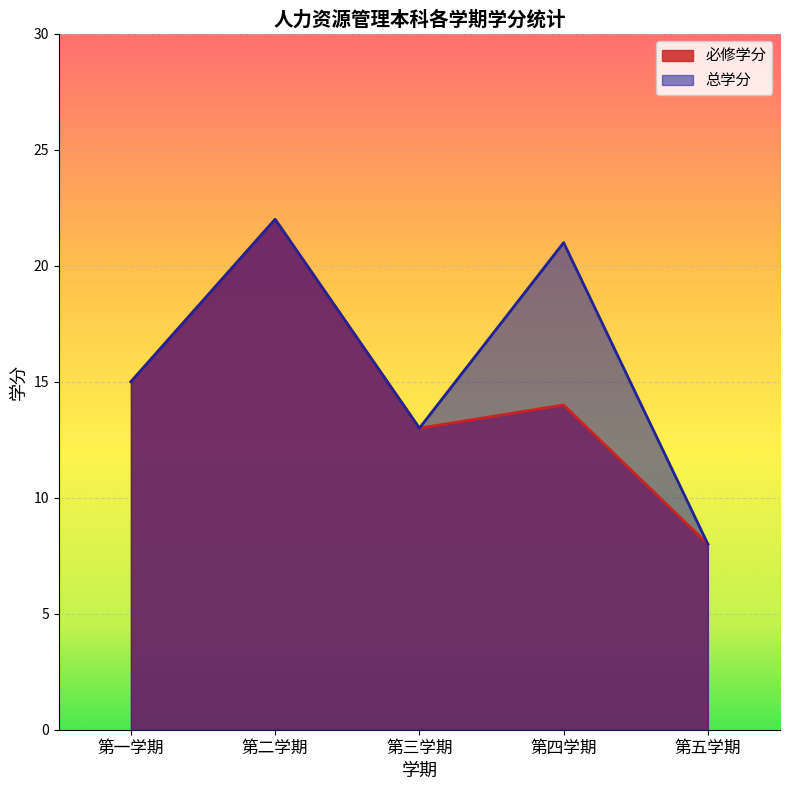

What is the difference between the 必修学分 values at 第五学期 and 第四学期?

6